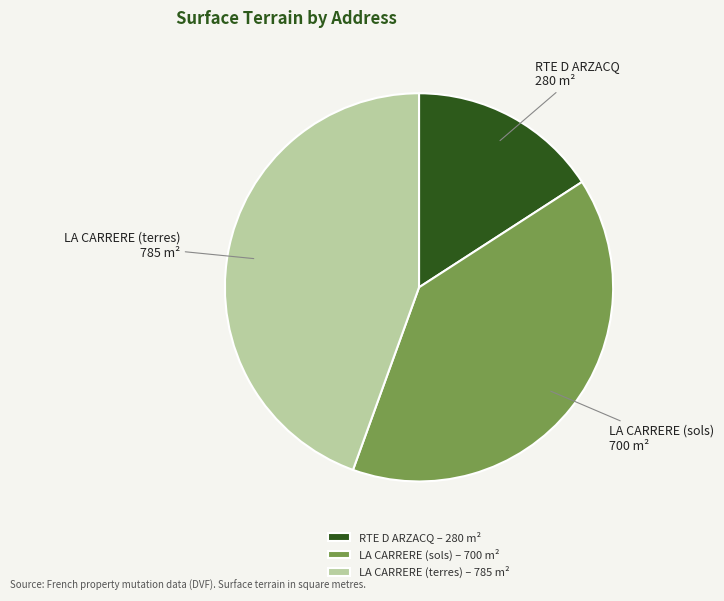

The LA CARRERE (sols) slice represents 30% of the pie. True or false?

False